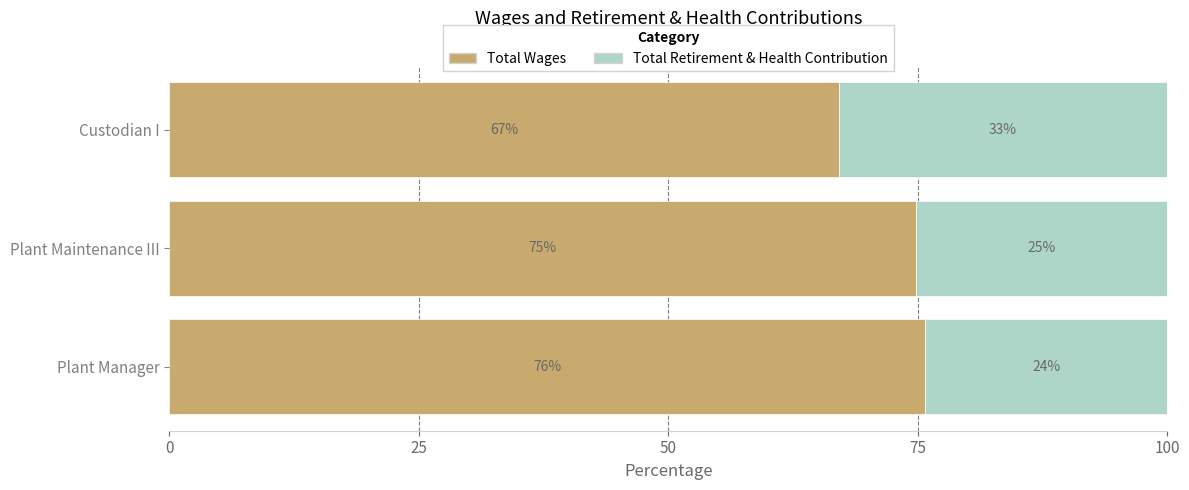

List the labels in order of Total Wages value, largest first.

Plant Manager, Plant Maintenance III, Custodian I